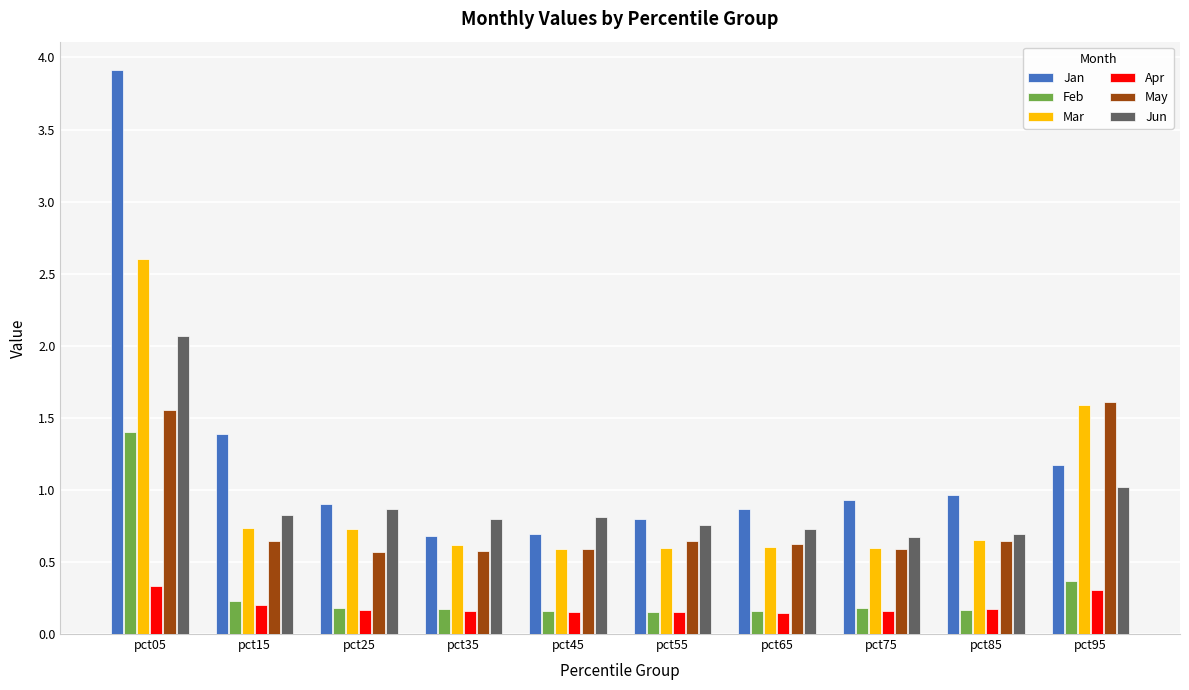

The Jan series shows 0.8 at pct55. True or false?

True